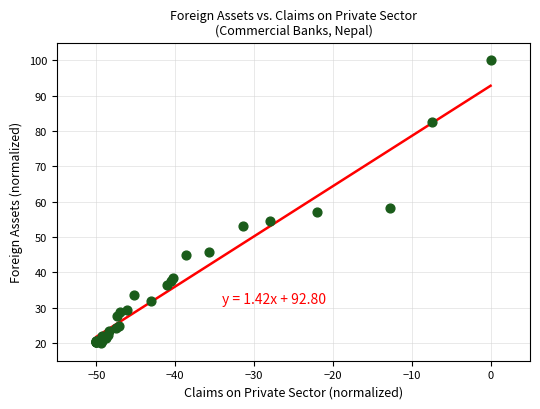

What Y value in the scatter plot is closest to 60?

58.2